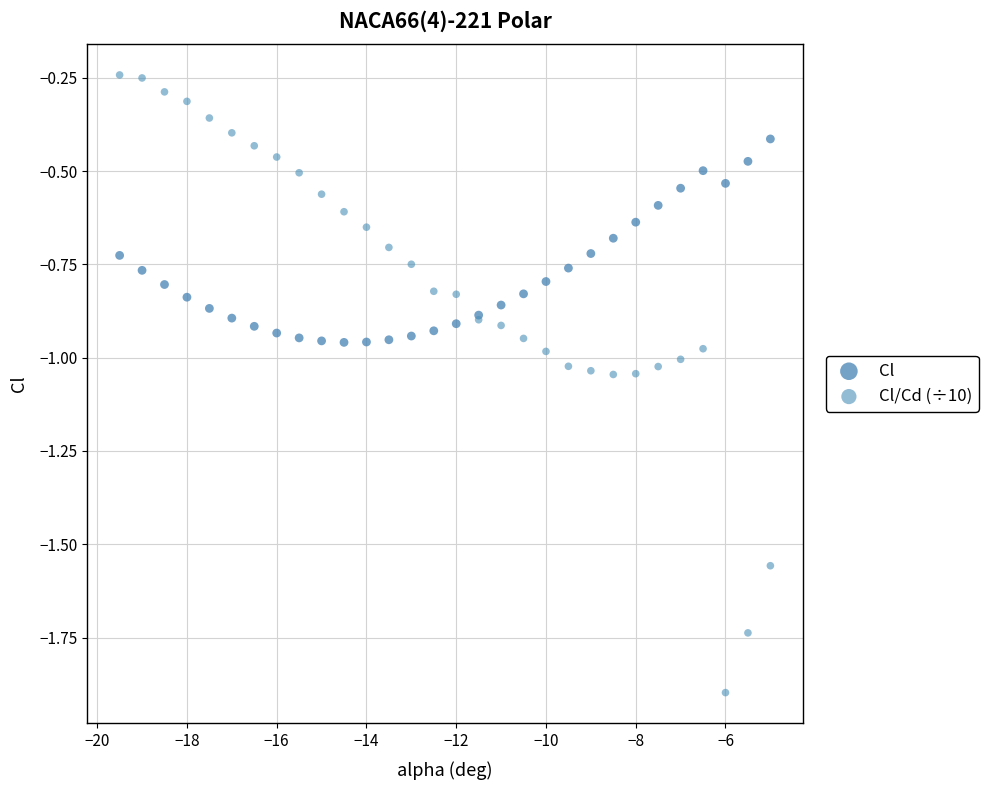

Which series contains the lowest Y value?

Cl/Cd (÷10)